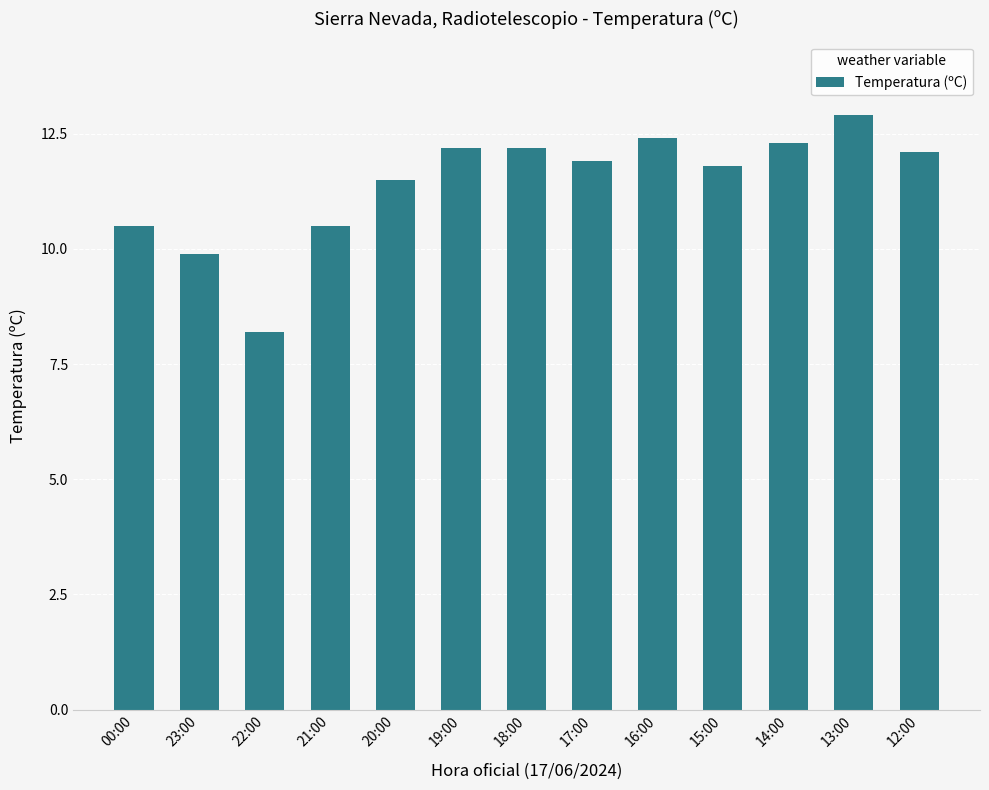

What is the value of the 6th bar from the left?

12.2